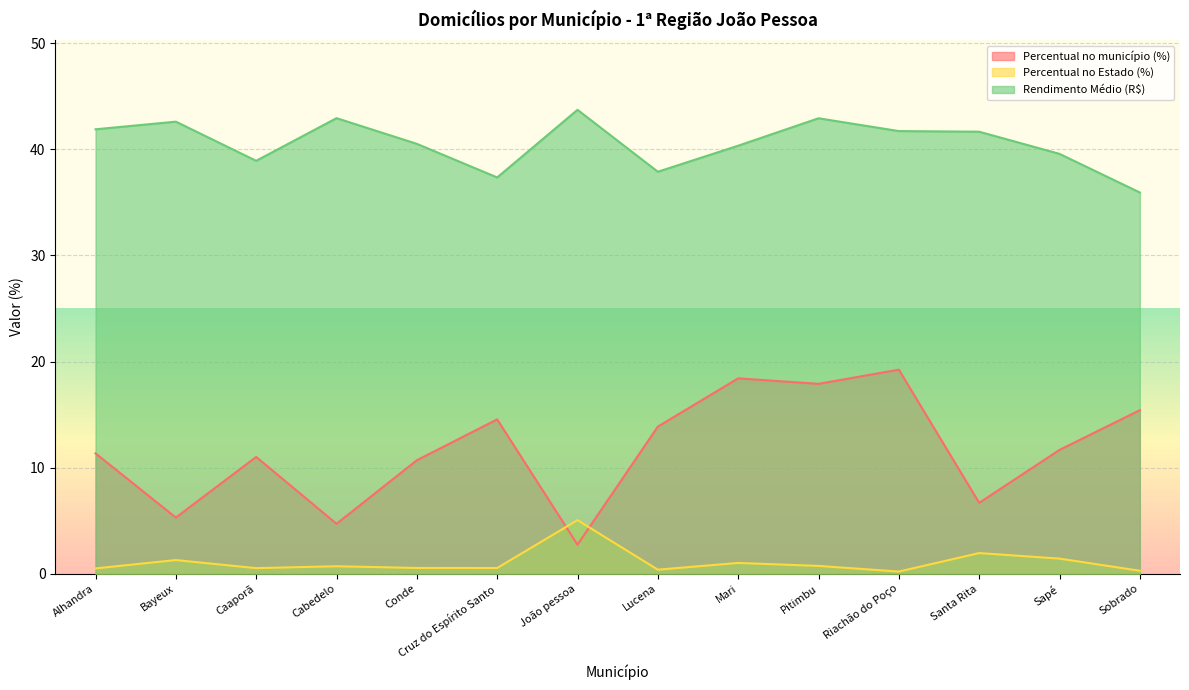

True or false: Percentual no Estado (%) and Rendimento Médio (R$) cross at least once.

False